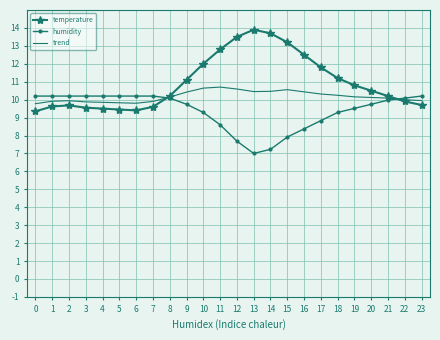

Which category has the lowest value in the humidity series?

13